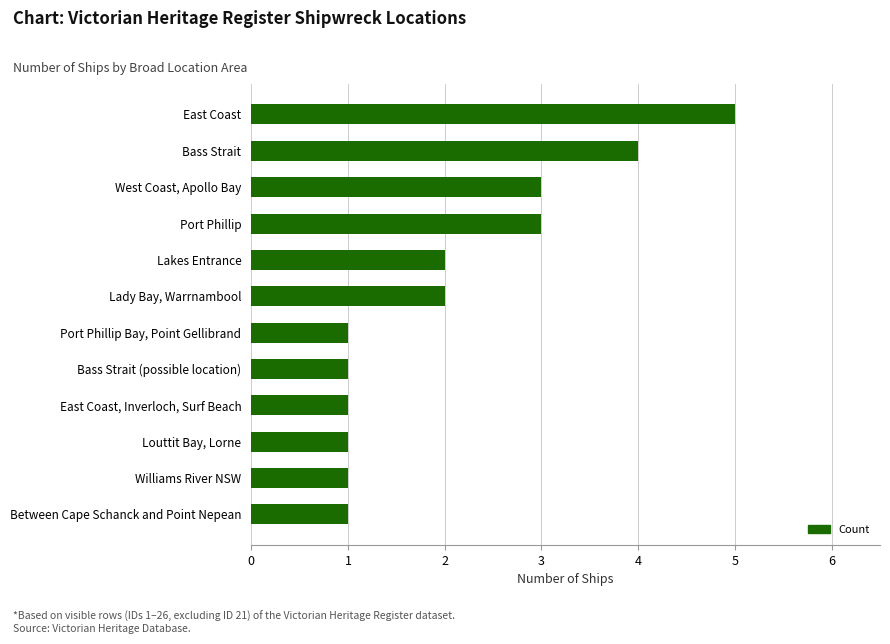

What is the minimum value shown in the chart?

1